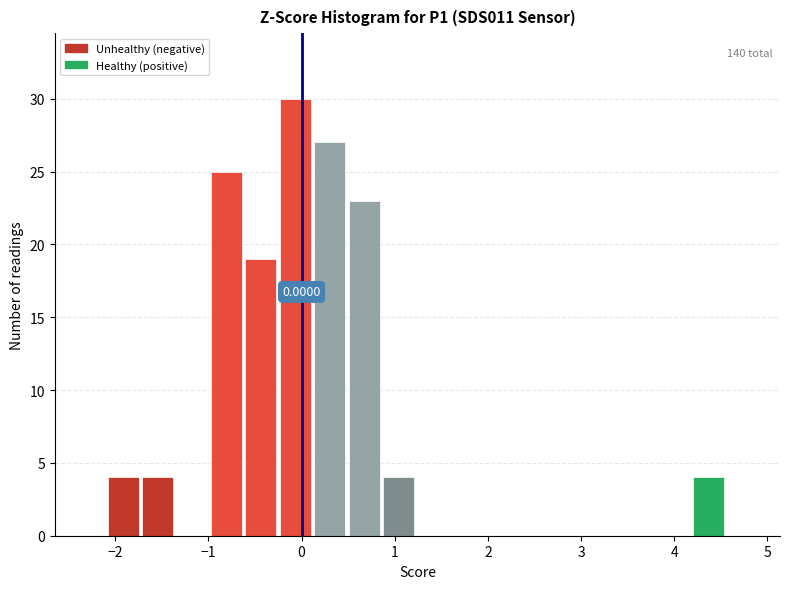

Read against the x-axis, roughly where is the centre of the tallest bar?

-0.1